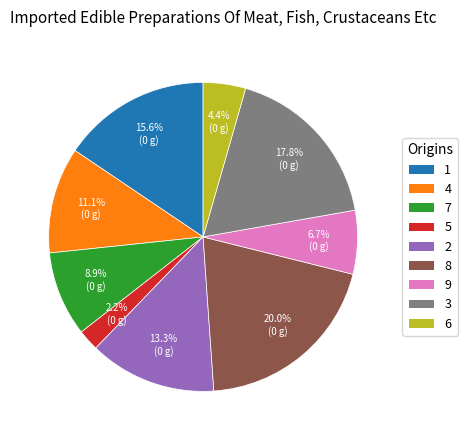

Is it true that 4 is 2% of the pie?

False